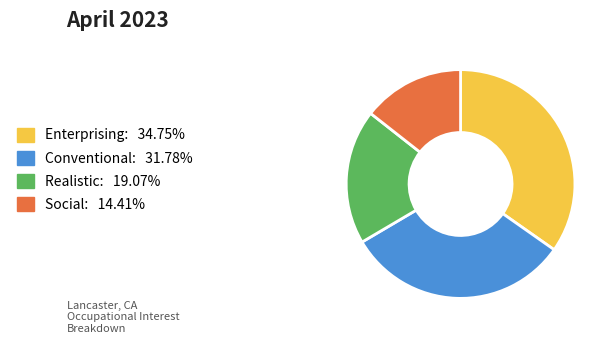

Does Conventional account for over 50% of the chart?

No